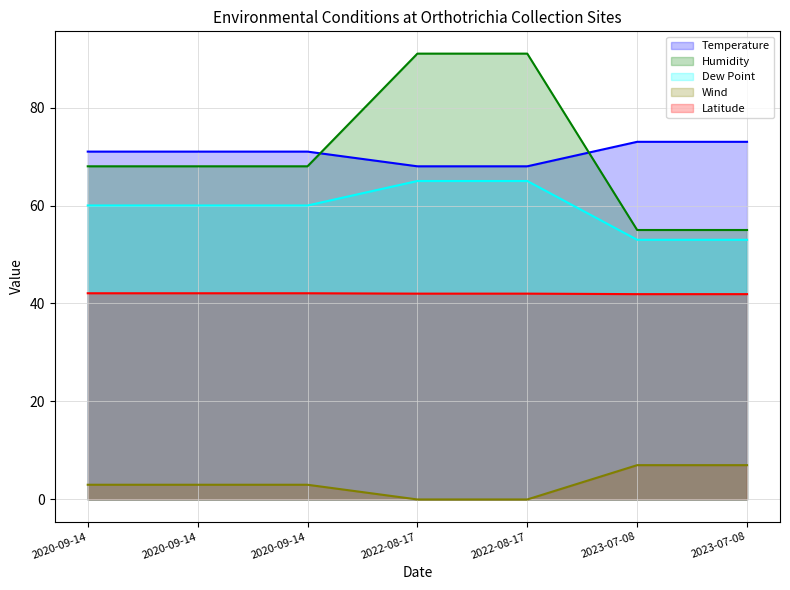

How many values in the Dew Point series exceed 60?

2